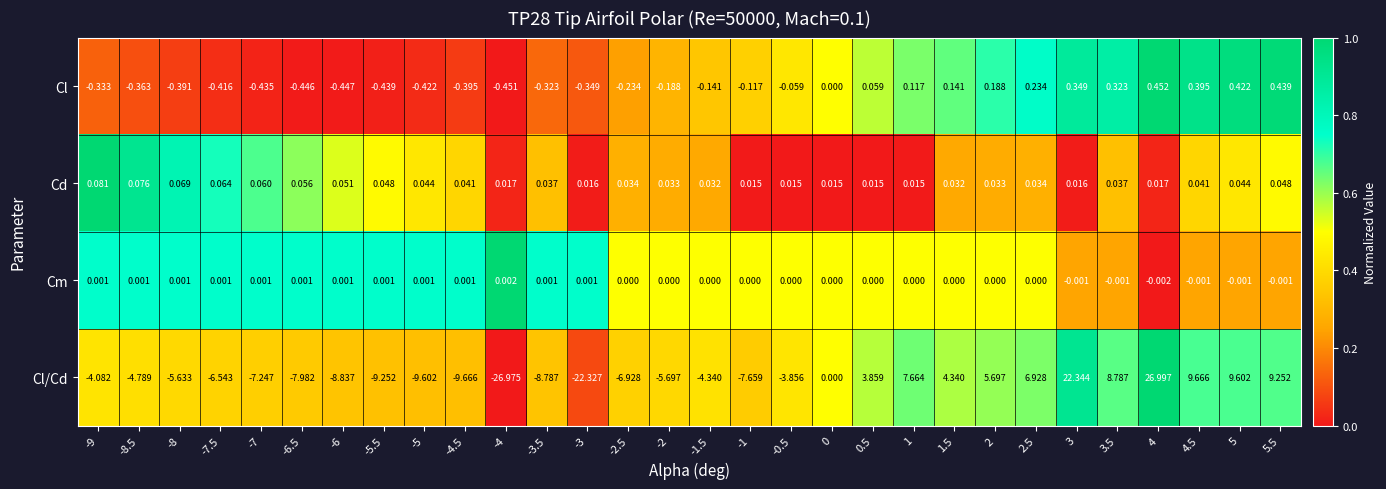

Between -6.5 and 2, which series saw the biggest shift?

Cl/Cd